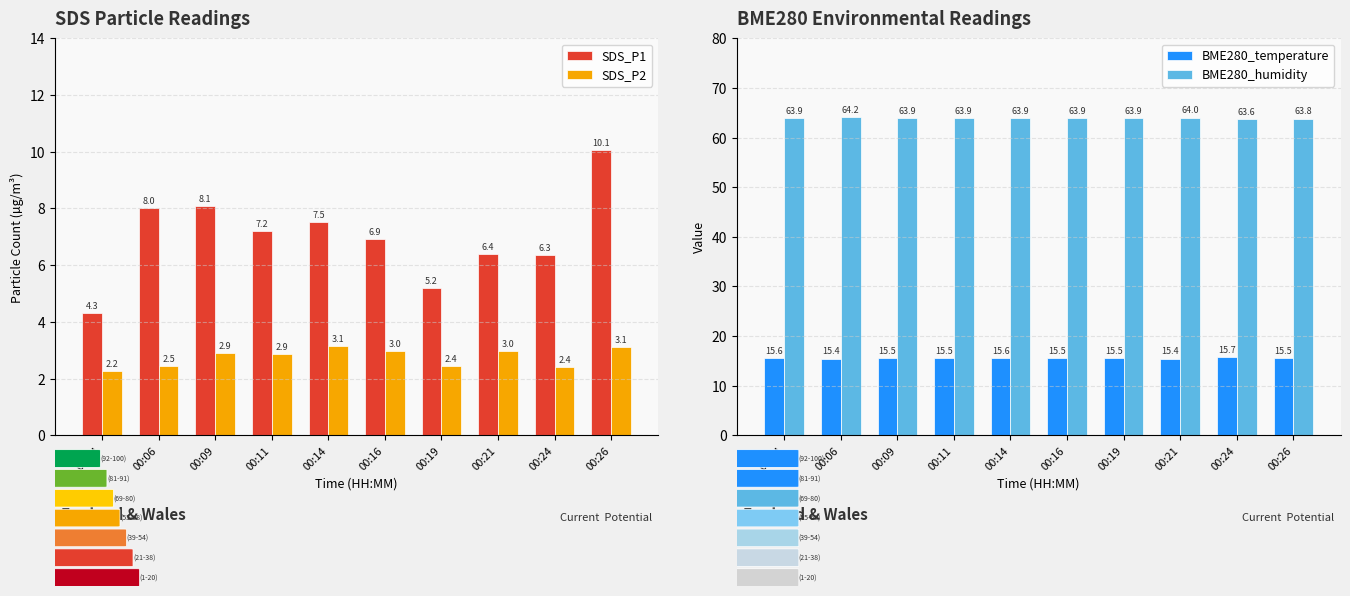

What is the difference between the second highest and second lowest values in the SDS_P1 series?

2.9